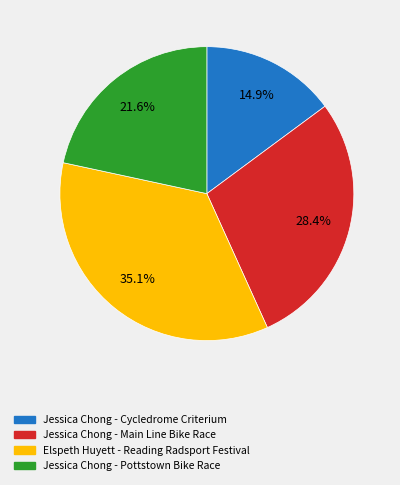

To the nearest percent, what is the combined percentage of Elspeth Huyett - Reading Radsport Festival and Jessica Chong - Pottstown Bike Race?

57%